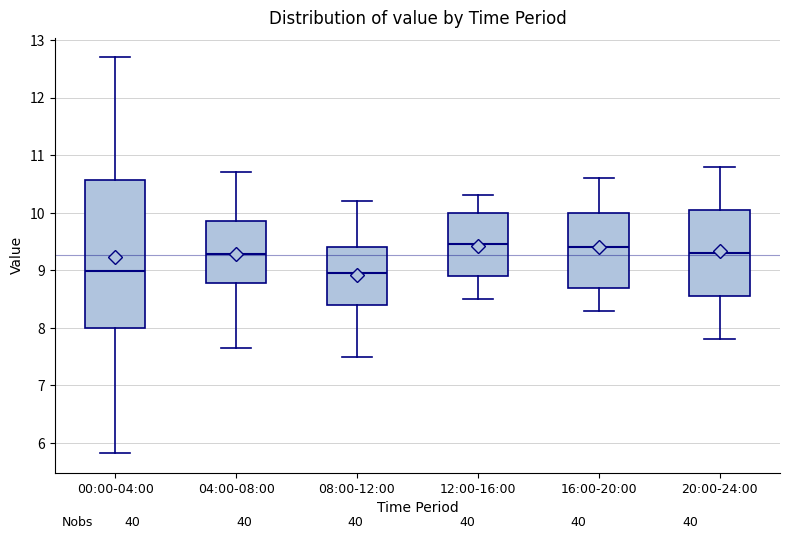

Reading left to right, read every box against the y-axis: the position of its median line, the range the box covers, and the ends of its whiskers. The values are not printed on the chart, so give them approximately, as read against the axis.

00:00-04:00: median 9.0, box 8.0 to 10.6, whiskers 5.8 to 12.7
04:00-08:00: median 9.3, box 8.8 to 9.9, whiskers 7.7 to 10.7
08:00-12:00: median 9.0, box 8.4 to 9.4, whiskers 7.5 to 10.2
12:00-16:00: median 9.5, box 8.9 to 10.0, whiskers 8.5 to 10.3
16:00-20:00: median 9.4, box 8.7 to 10.0, whiskers 8.3 to 10.6
20:00-24:00: median 9.3, box 8.6 to 10.1, whiskers 7.8 to 10.8